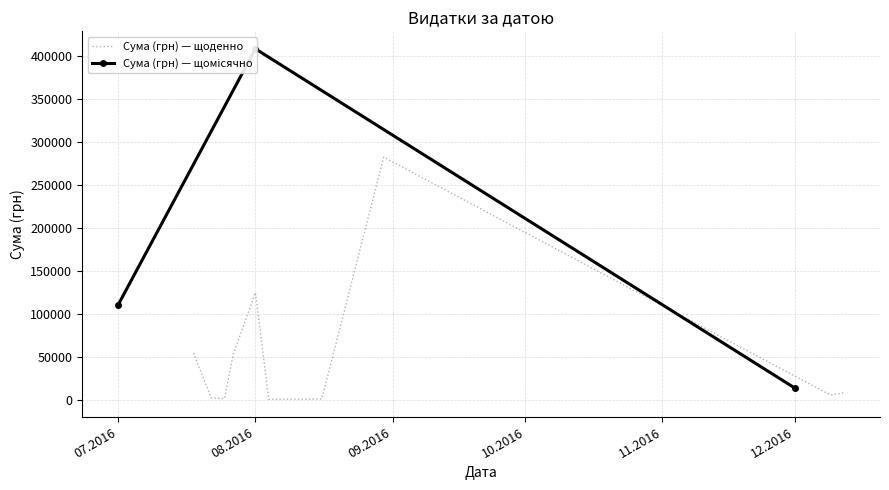

What is the highest value of the Сума (грн) — щоденно series?

282495.1